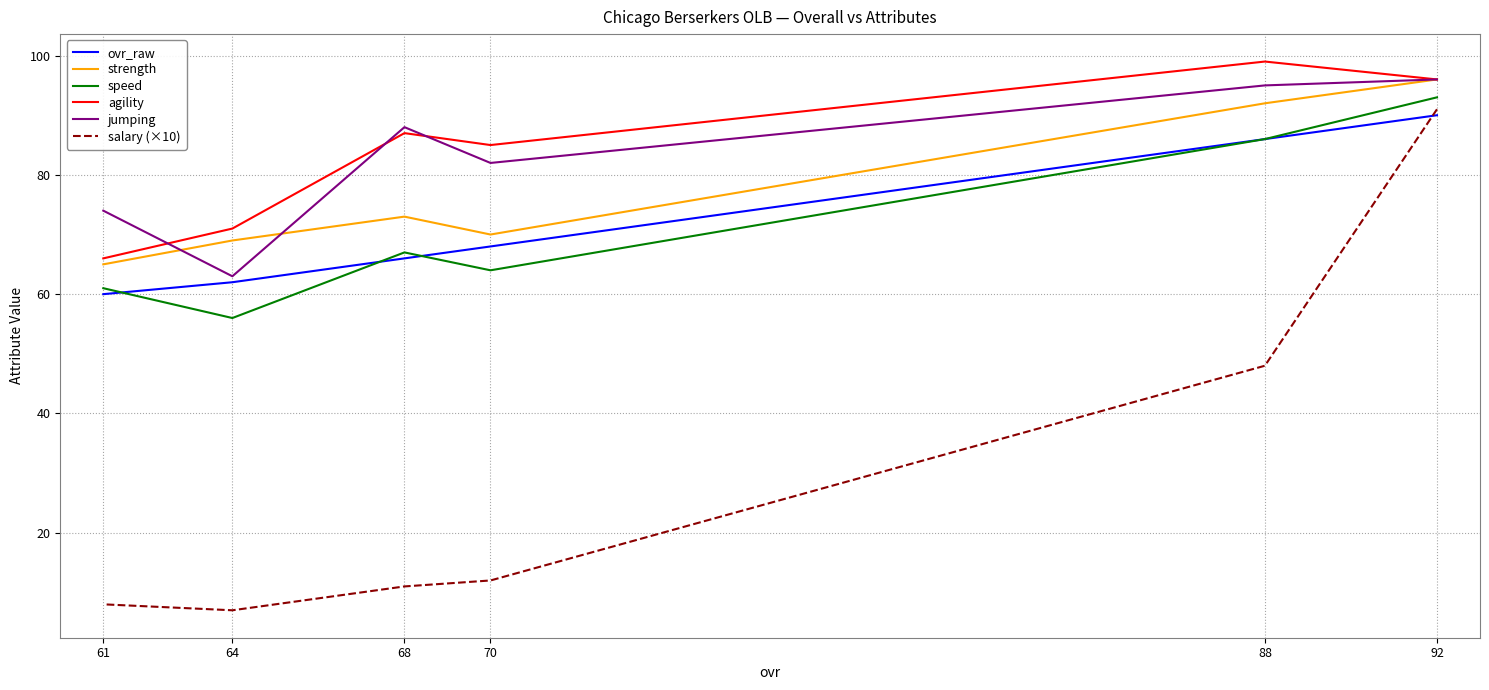

At which label is ovr_raw closest to 75?

70